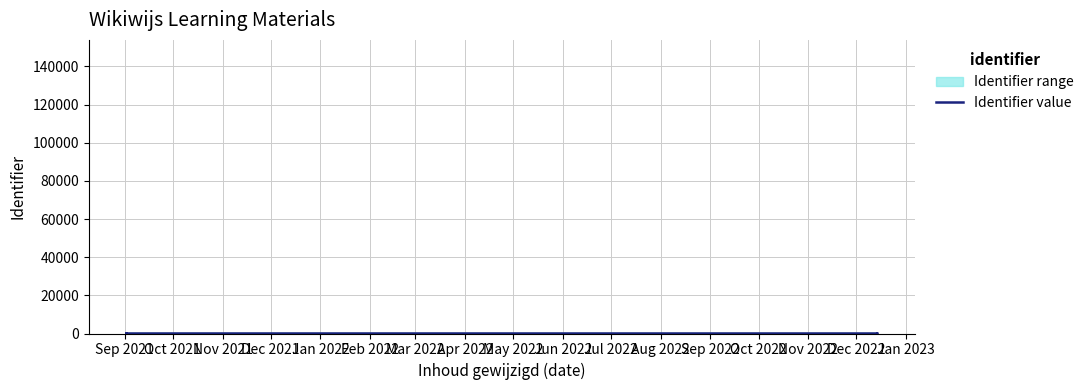

What is the label of the 9th point from the left?

May 2022